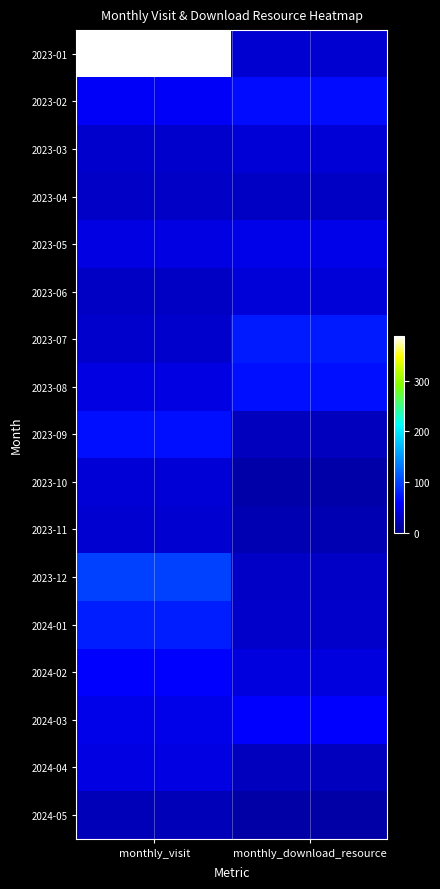

What is the total value across all series at monthly_visit?

1151